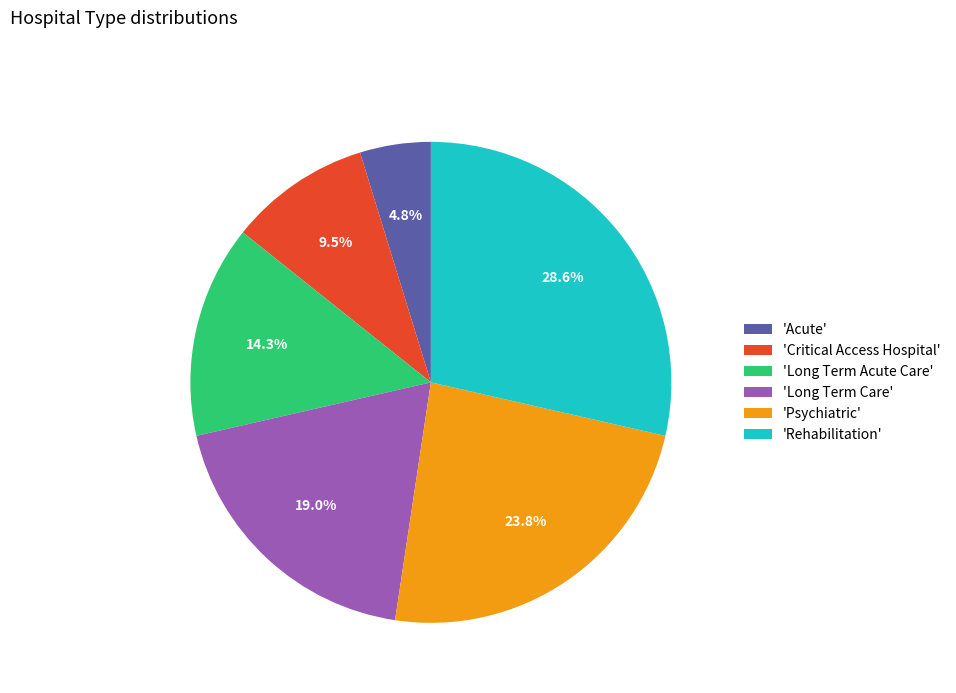

Which category has the biggest portion of the pie?

'Rehabilitation'